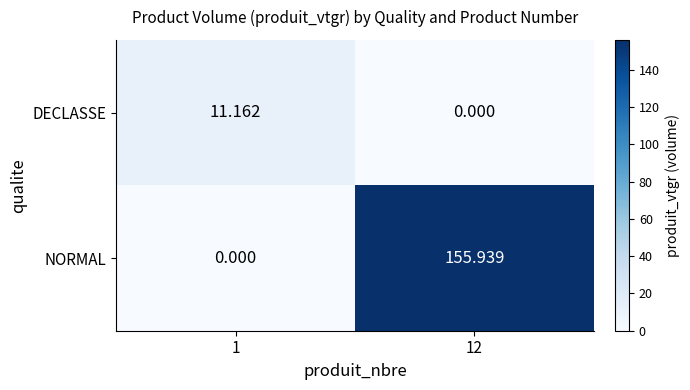

Rank the series at 1 from lowest to highest value.

NORMAL, DECLASSE